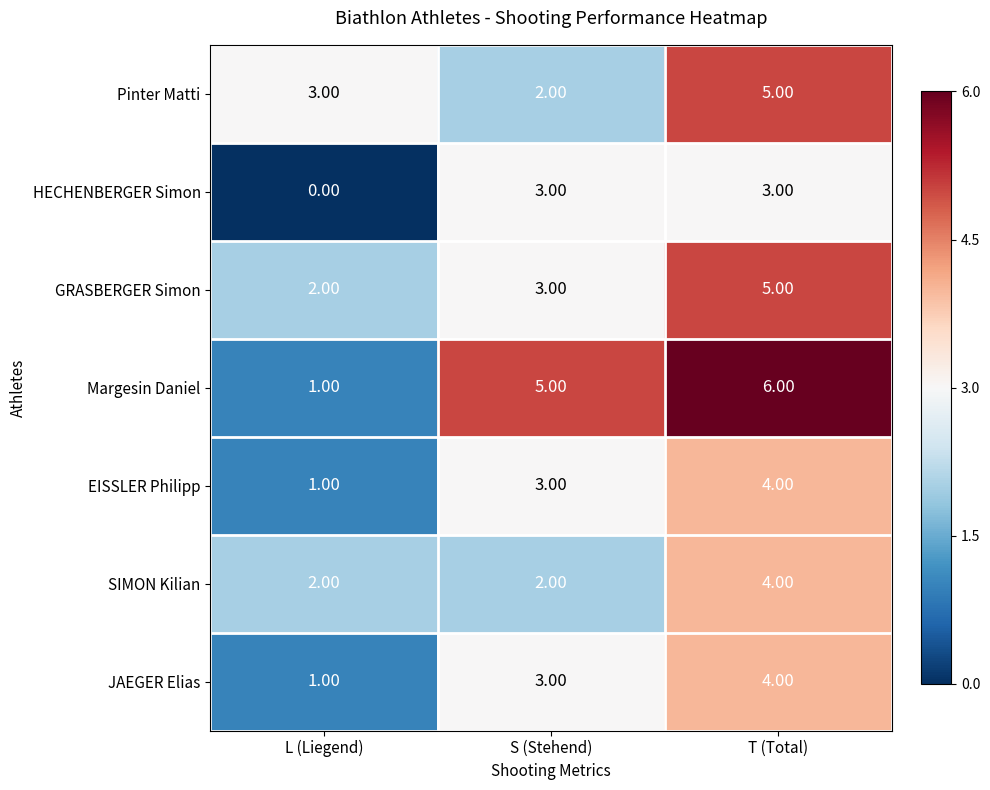

At which category is the sum across all series the highest?

T (Total)